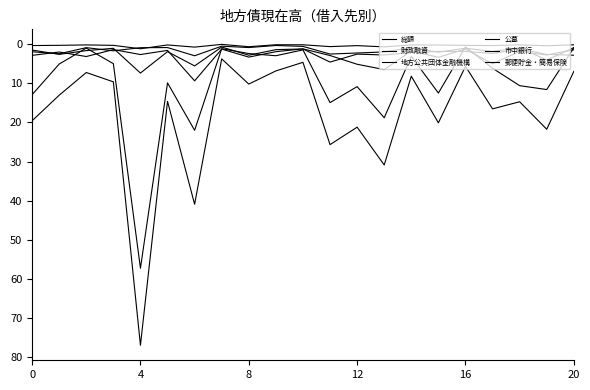

What is the maximum value for 市中銀行?

9.4